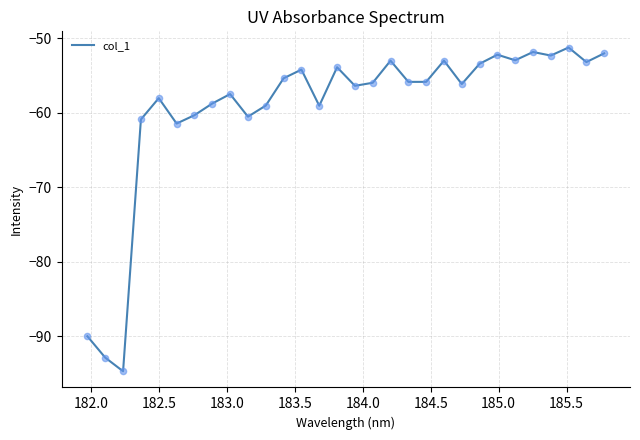

What is the difference between the maximum and minimum values?

43.5